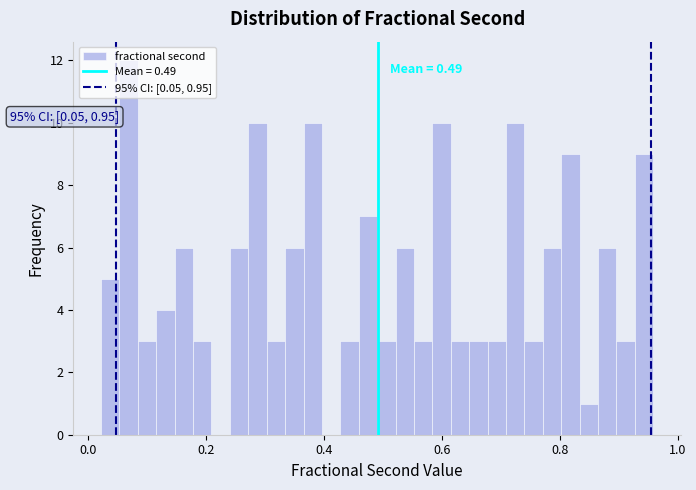

Read against the x-axis, roughly where is the centre of the tallest bar?

0.06